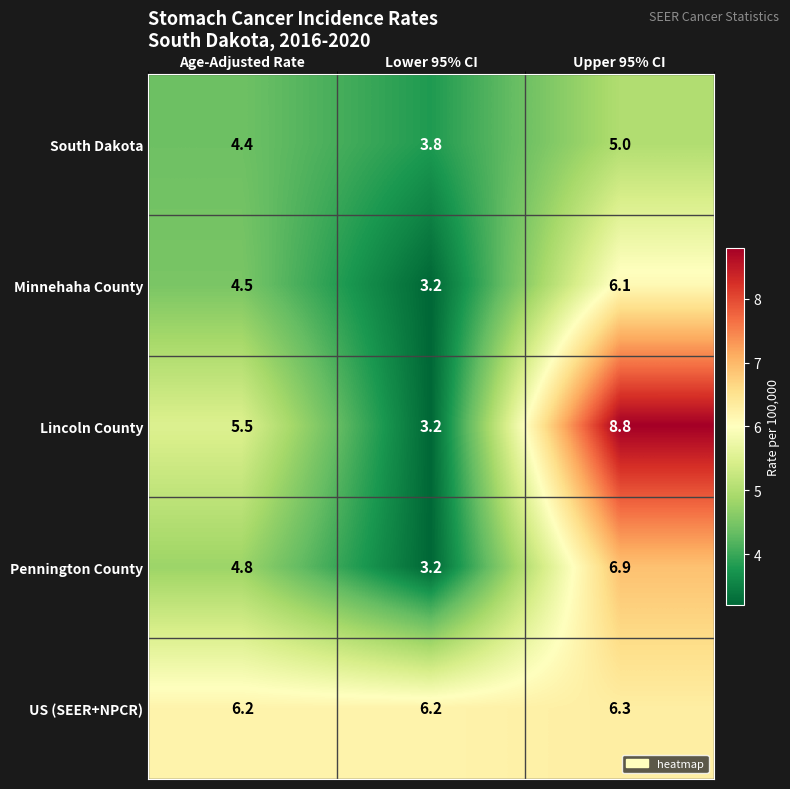

What is the greatest value displayed?

8.8